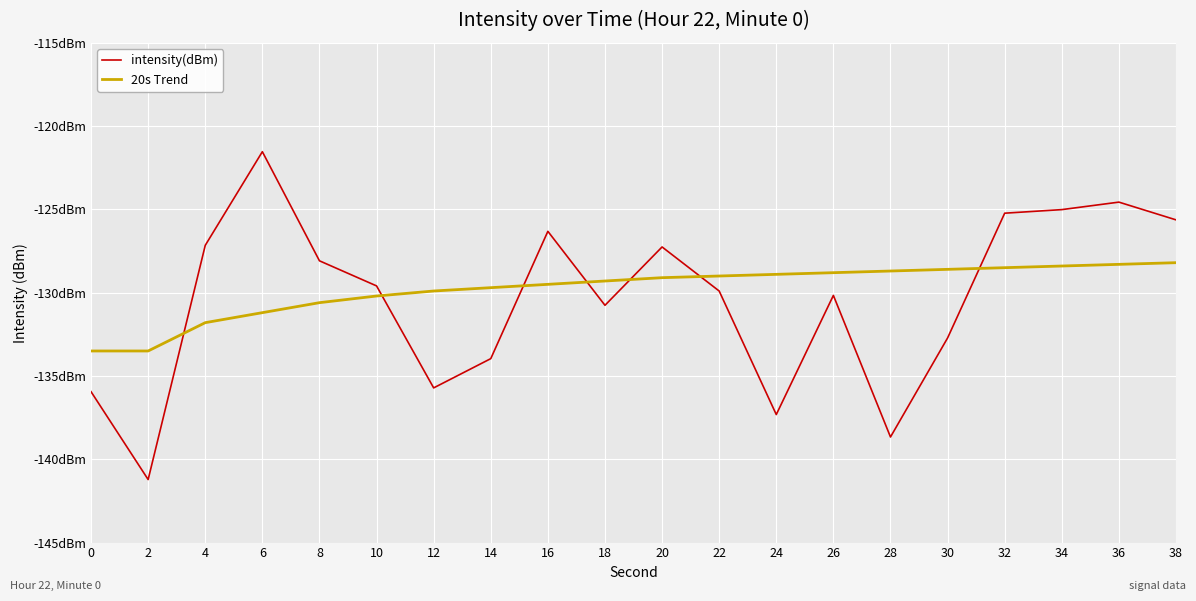

Does the chart have visible grid lines?

Yes